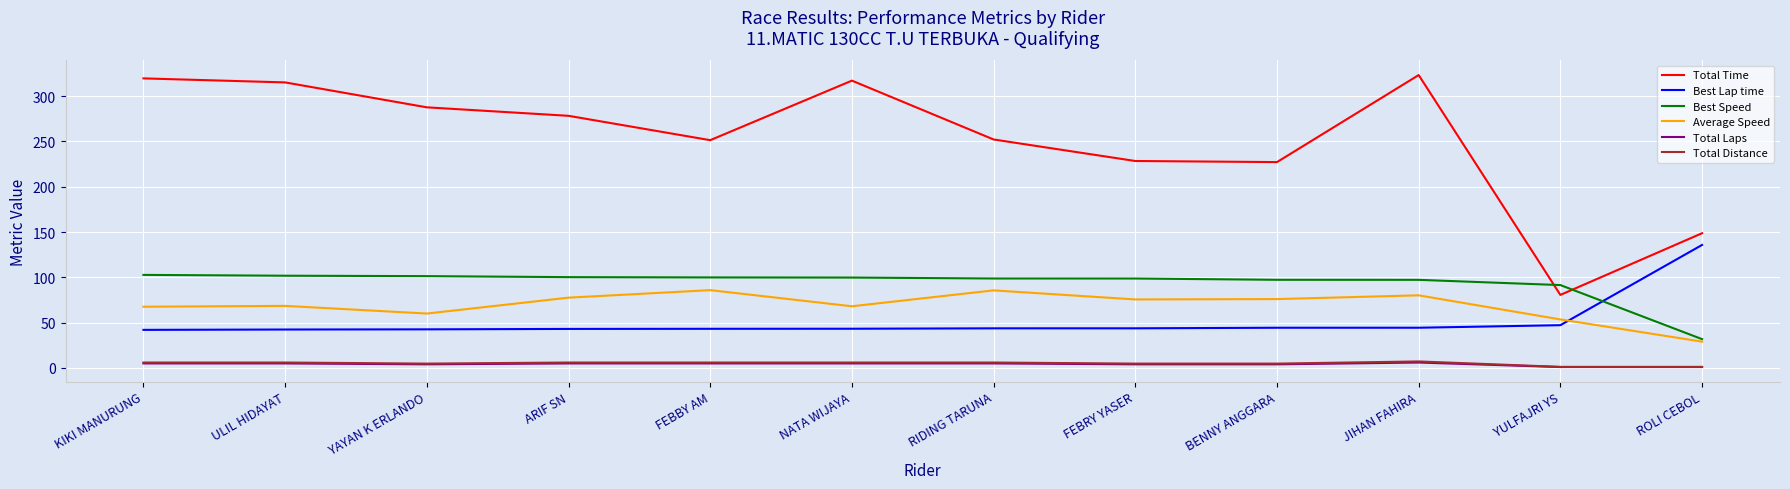

What is the difference between the maximum and minimum values in the Total Distance series?

6.0